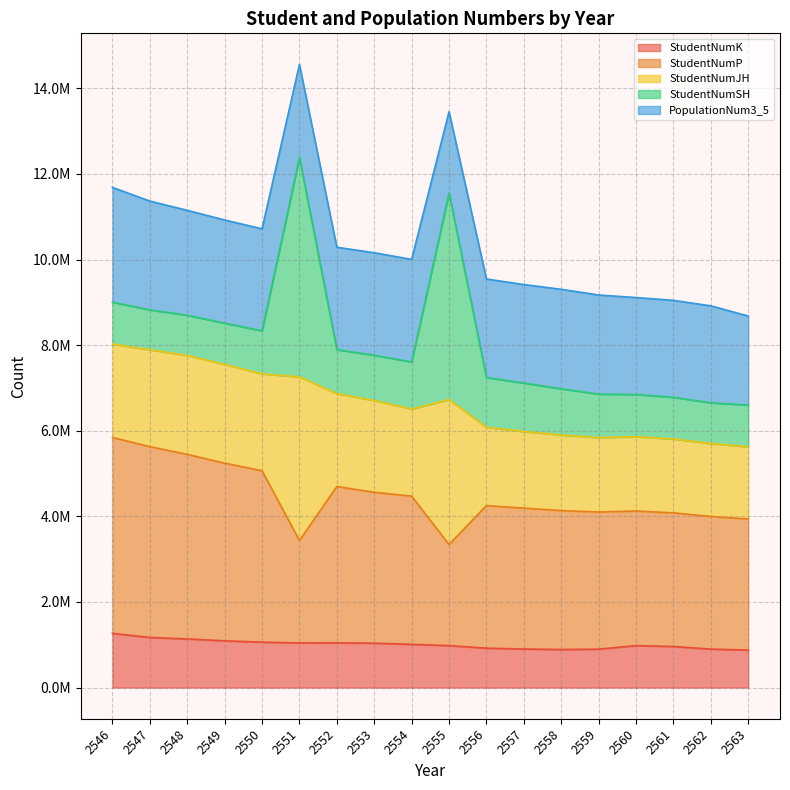

Does the chart display data point markers on the line(s)?

No